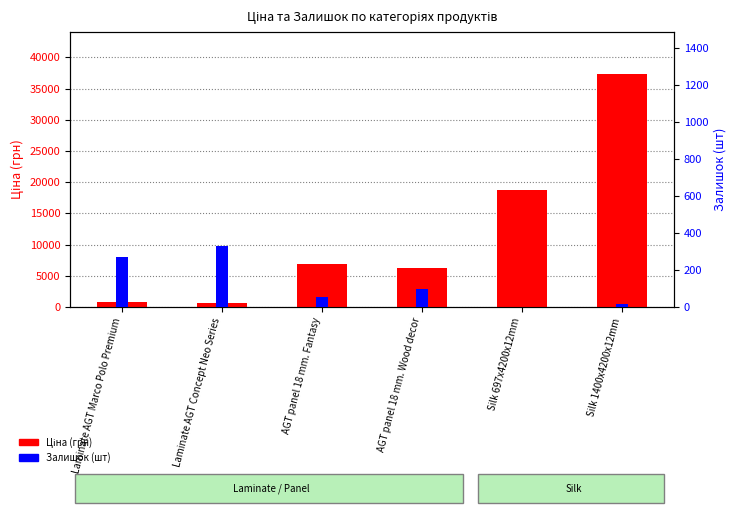

What is the label of the 4th bar from the left?

AGT panel 18 mm. Wood decor